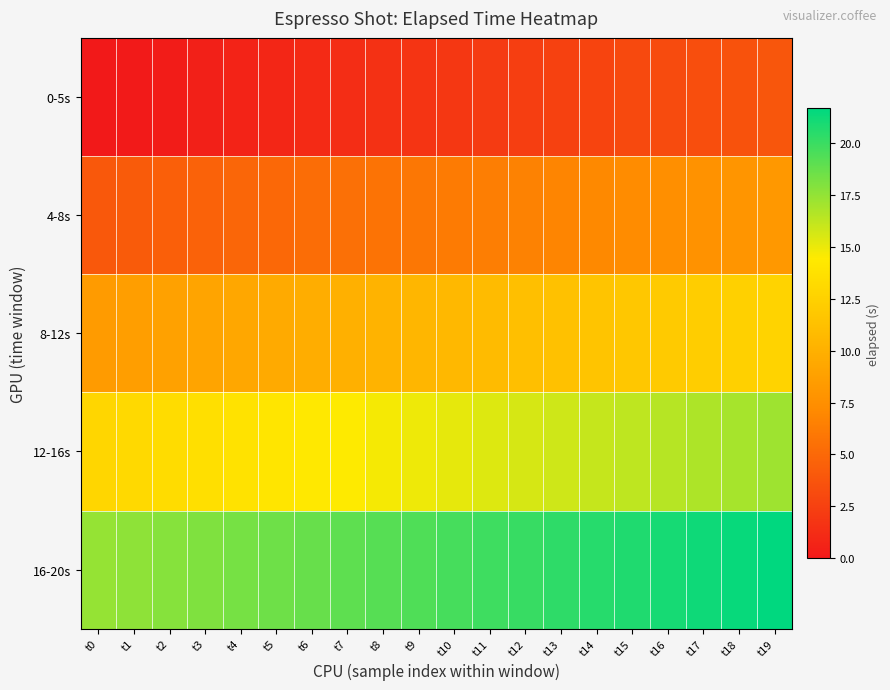

What is the total value across all series at t2?

44.7